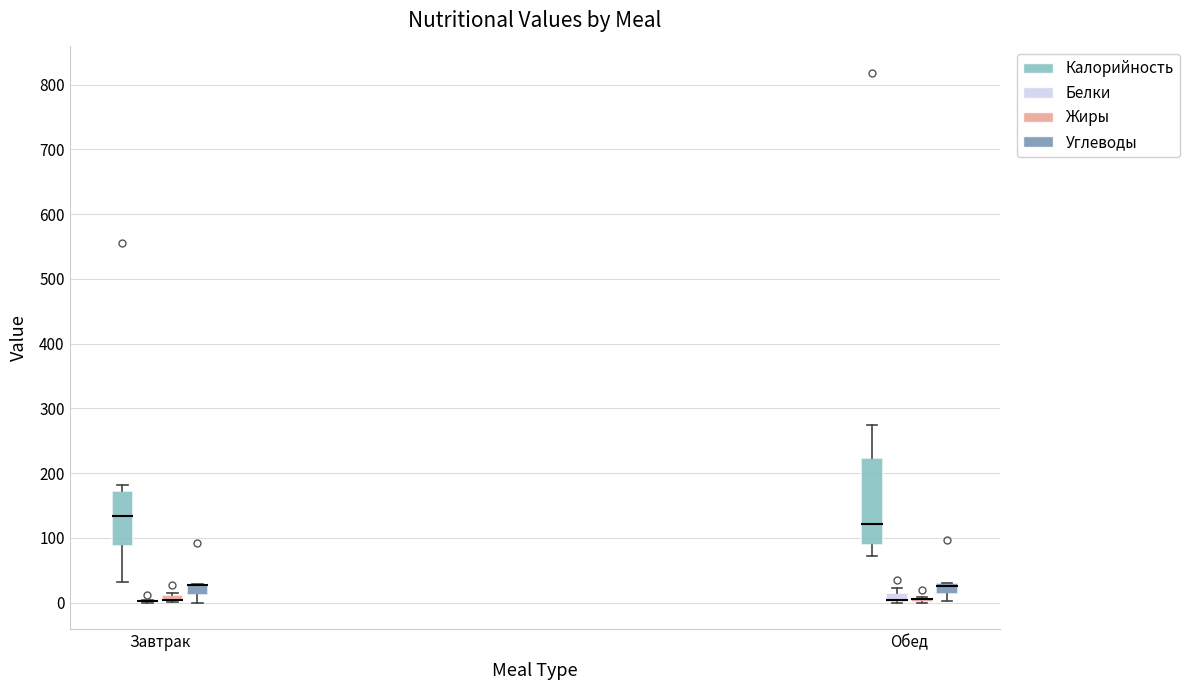

Where is the upper edge of the box for Обед (Калорийность) on the y-axis? The values are not printed on the chart, so give them approximately, as read against the axis.

220